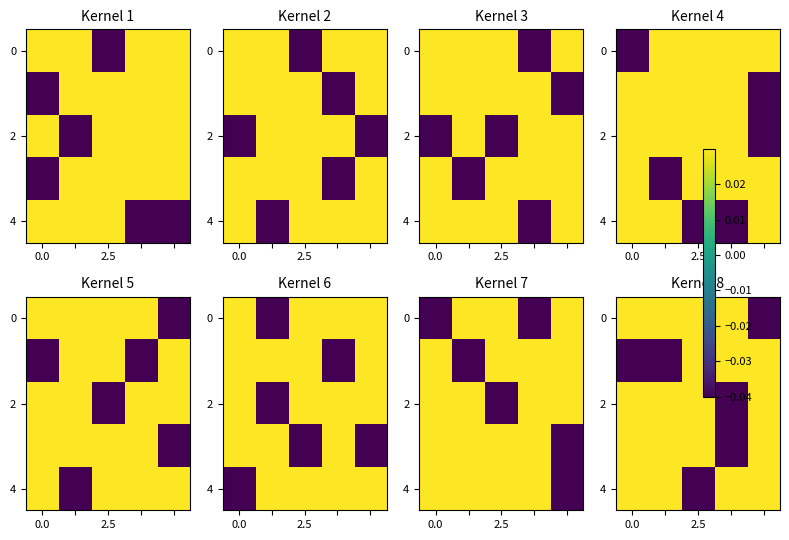

How many values in the 2 series are below 0?

1